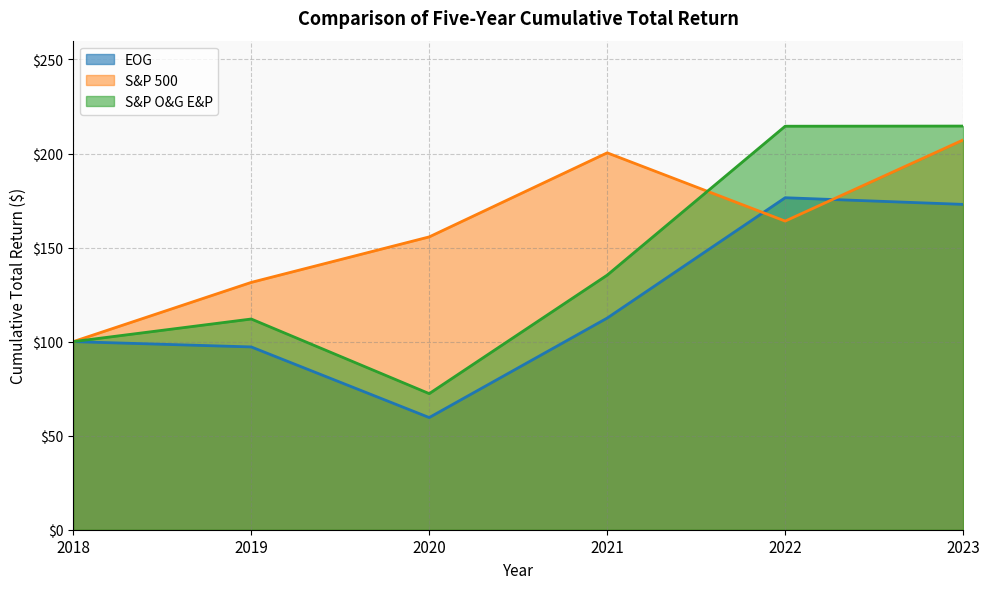

How many interior local peaks does the EOG series have?

1